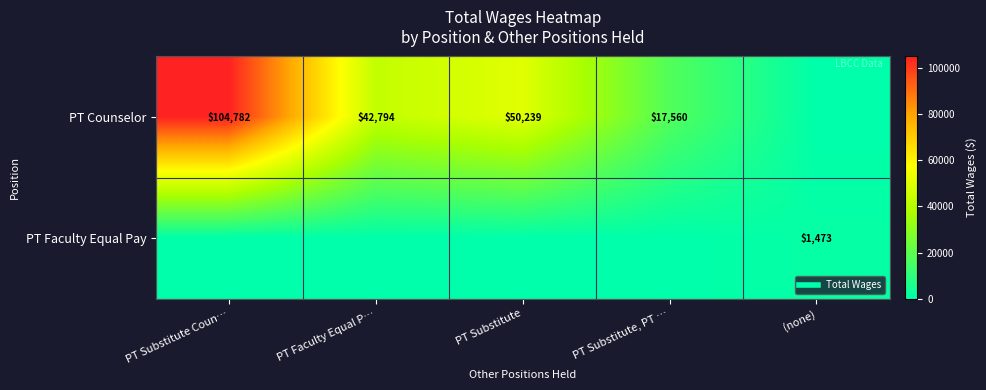

What is the difference between the PT Counselor values at PT Substitute, PT … and PT Faculty Equal P…?

25234